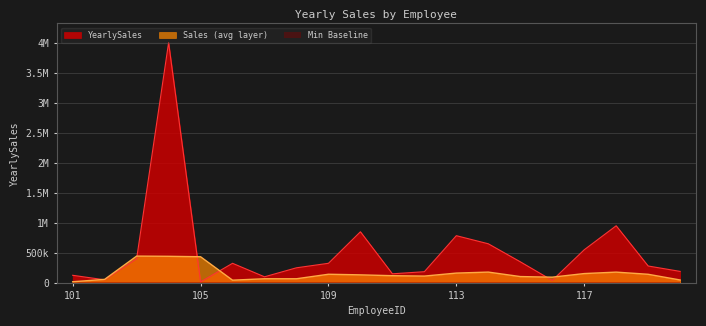

What is the change in value from 105 to 106?

+310000